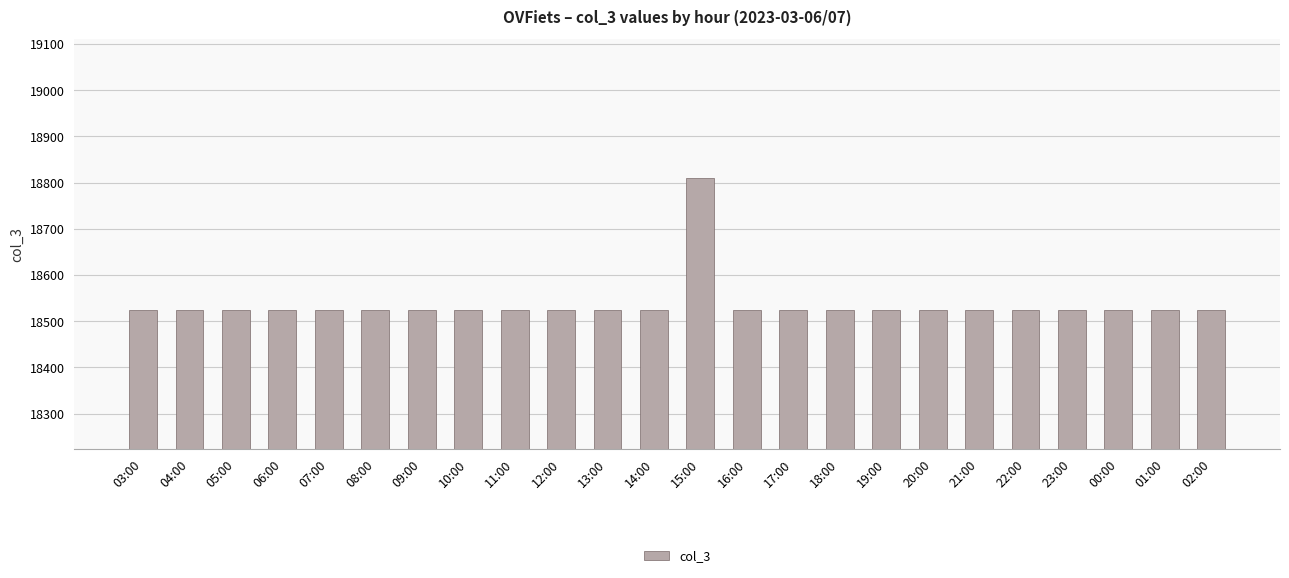

Count the number of categories in the chart.

24